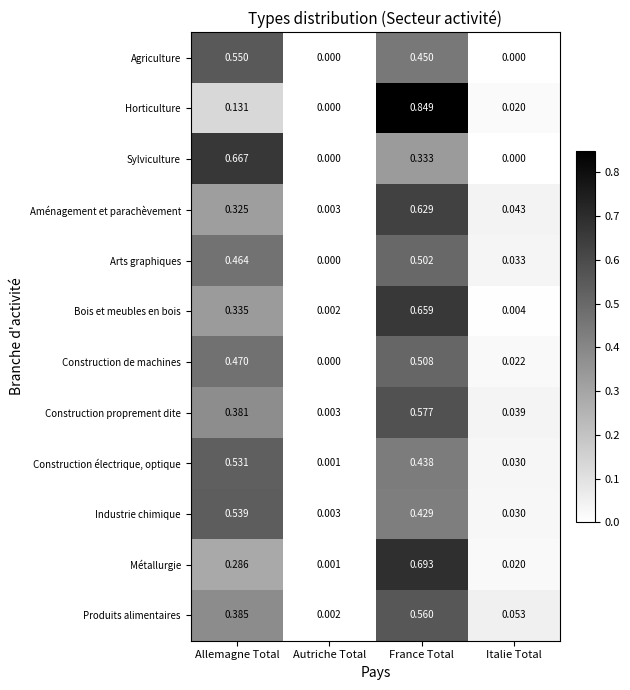

At which label is Bois et meubles en bois closest to 0?

Autriche Total